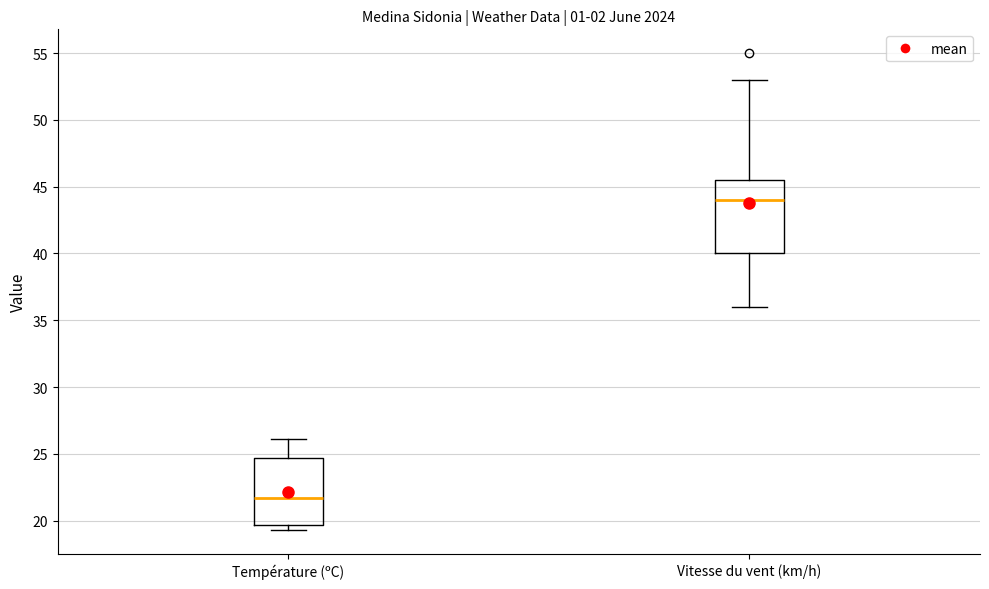

Where does the median line of the box for Température (ºC) sit on the y-axis? The values are not printed on the chart, so give them approximately, as read against the axis.

21.5